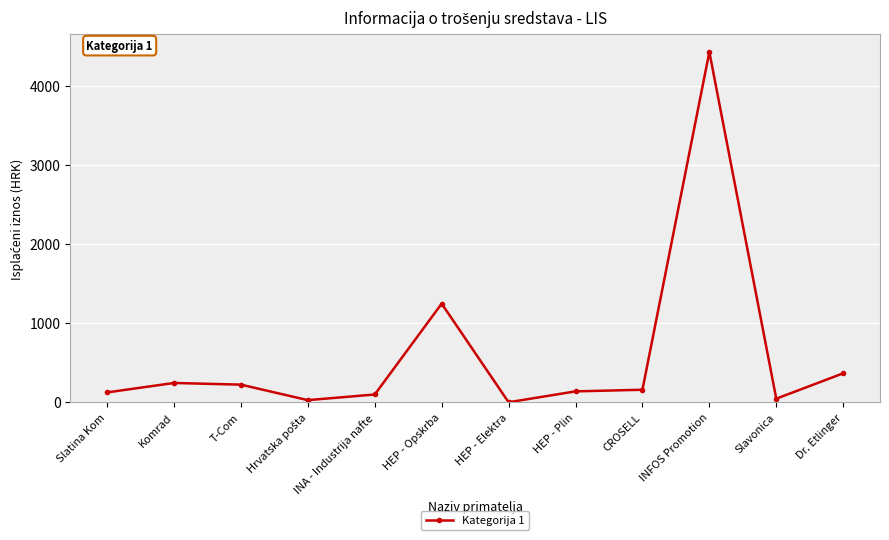

True or false: there are more than 0 points higher than both neighbors.

True